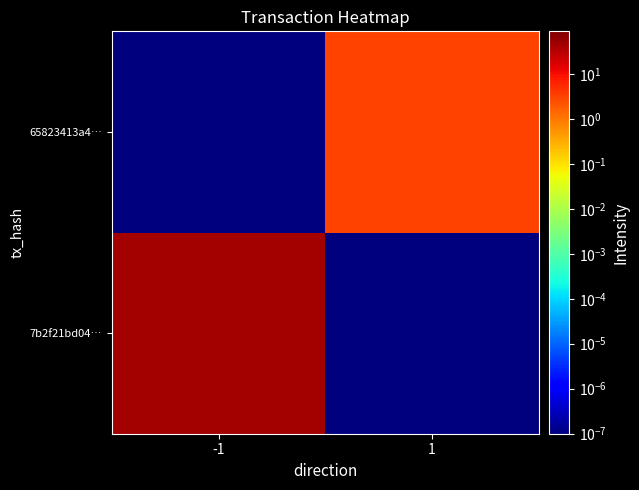

What is the spread (max minus min) of values at -1?

44.0